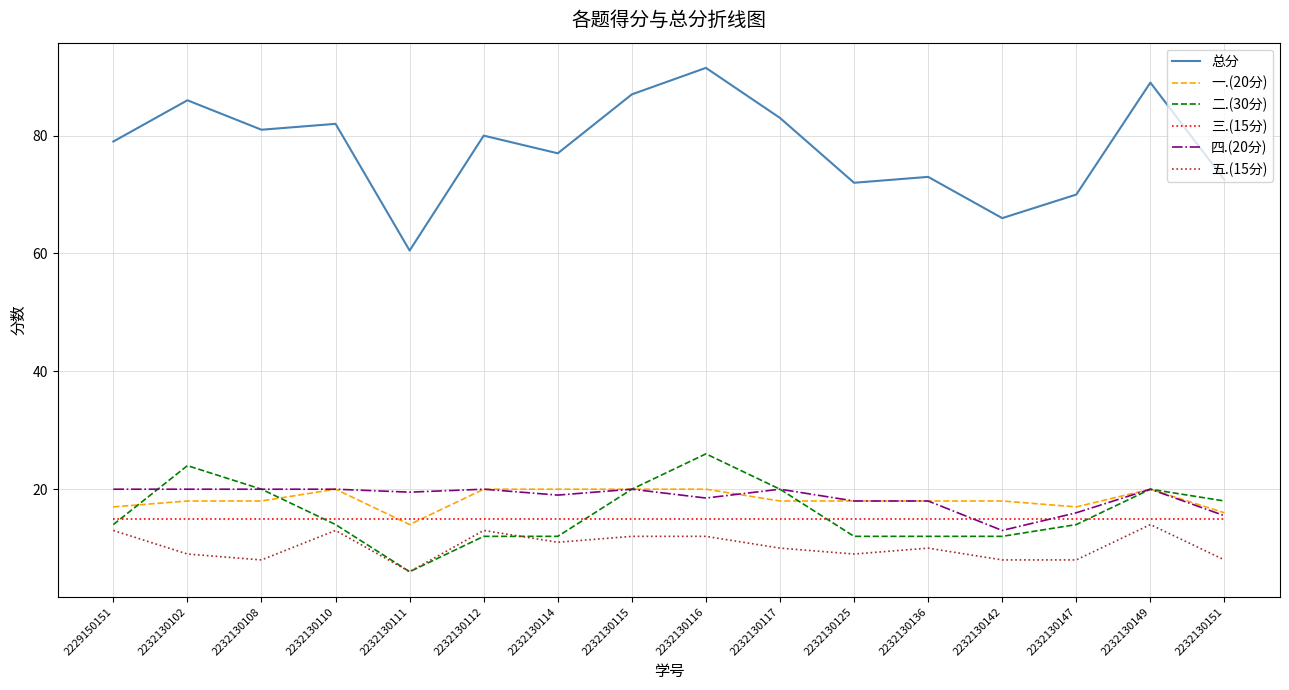

At how many categories does at least one series exceed 10?

16